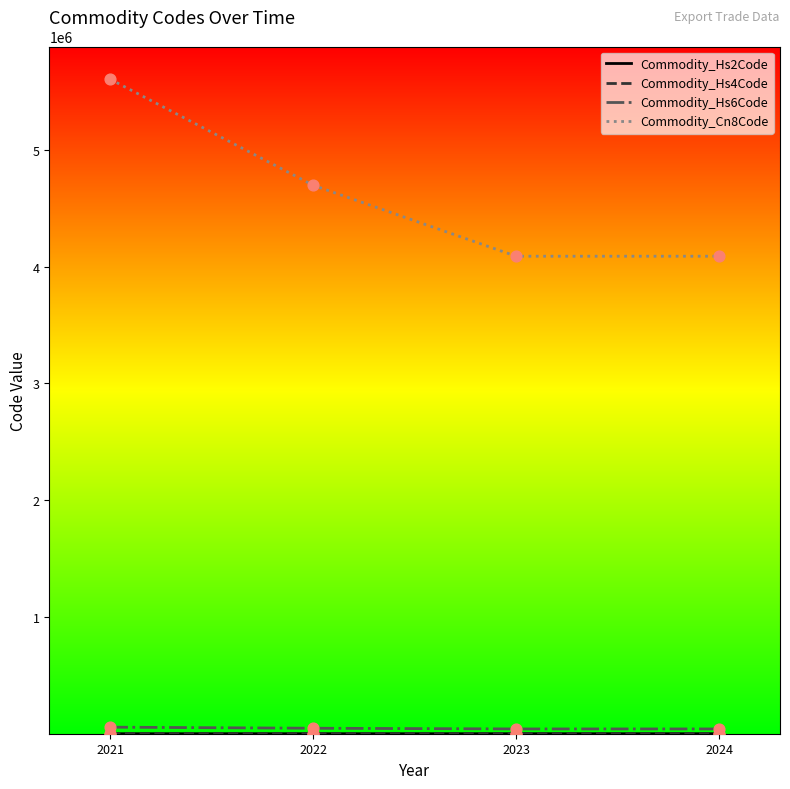

What is the total value across all series at 2021?

5662626.0